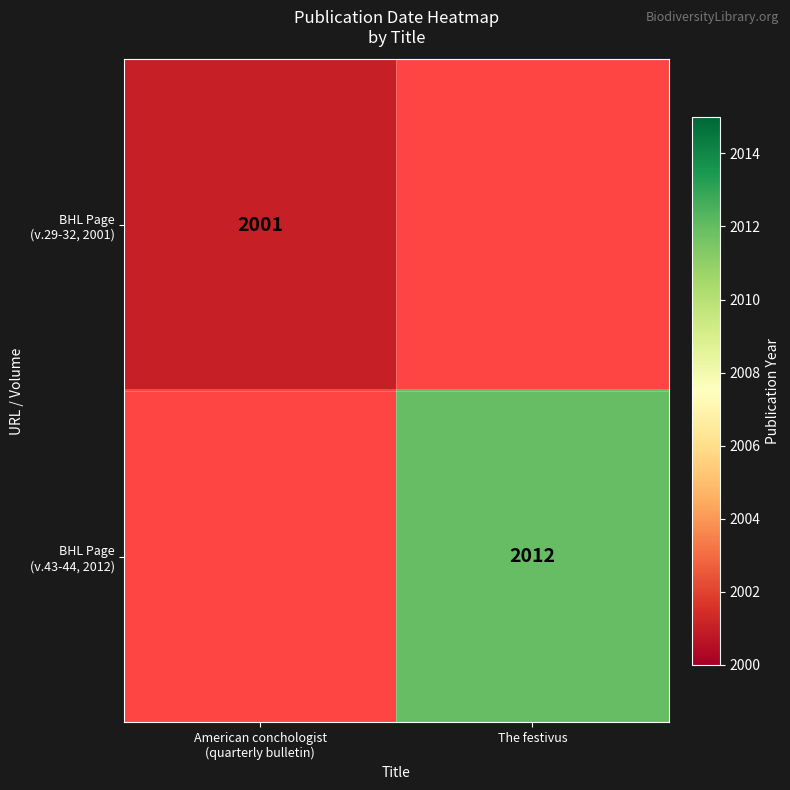

Is the value of BHL Page (v.43-44, 2012) at American conchologist (quarterly bulletin) greater than the value of BHL Page (v.29-32, 2001) at The festivus?

No